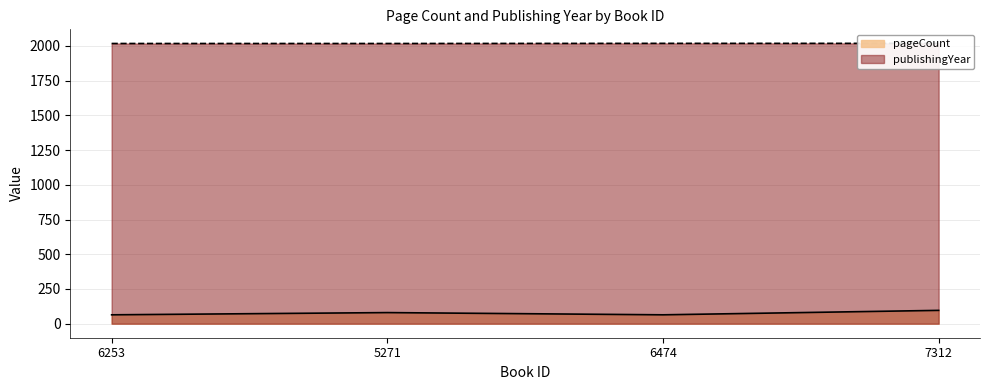

How many values in the publishingYear series are below 2018?

2